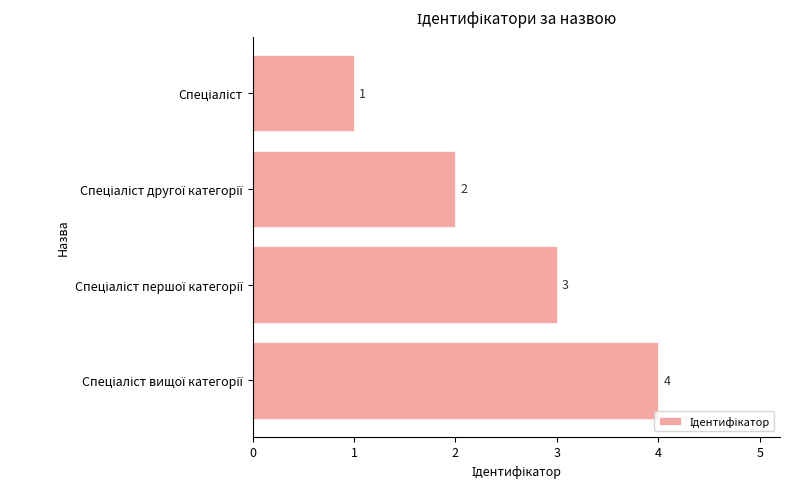

How many values are between 2 and 4?

3